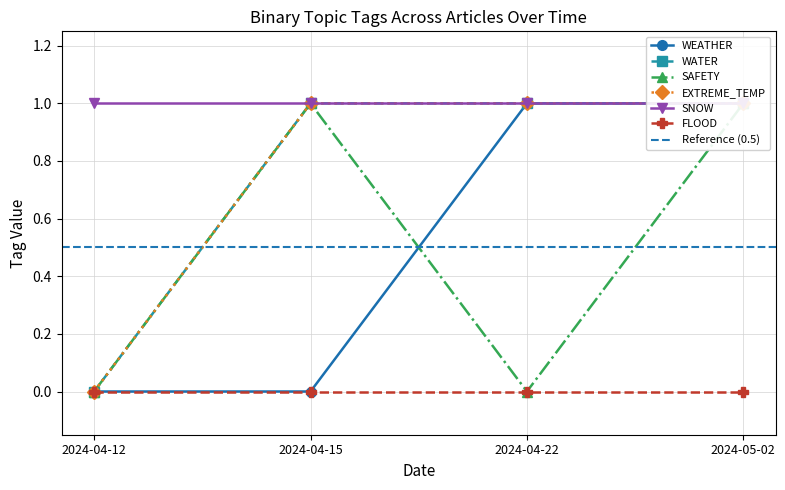

What is the spread (max minus min) of values at 2024-04-15?

1